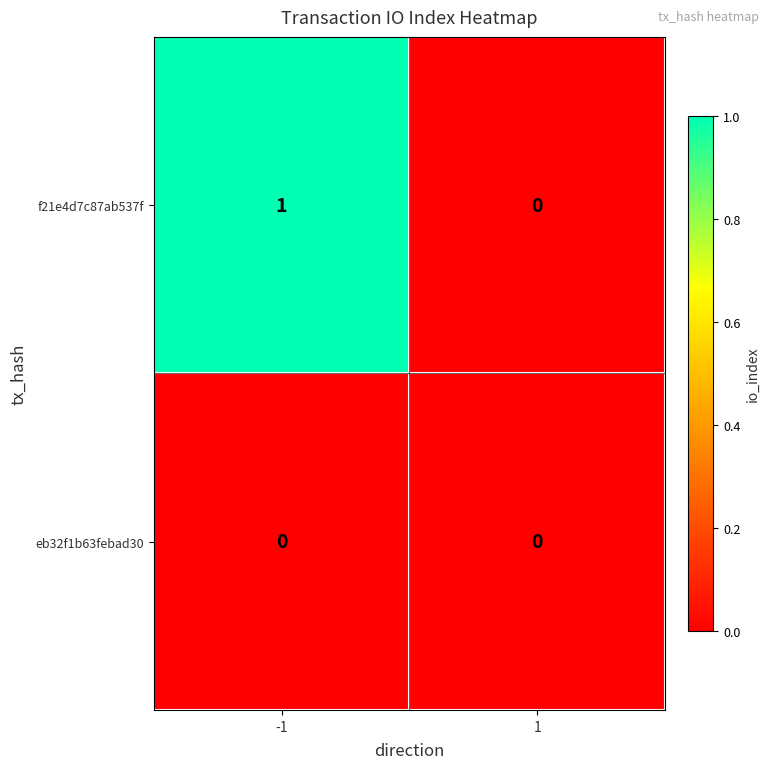

Is it true that eb32f1b63febad30 equals 0 at -1?

True